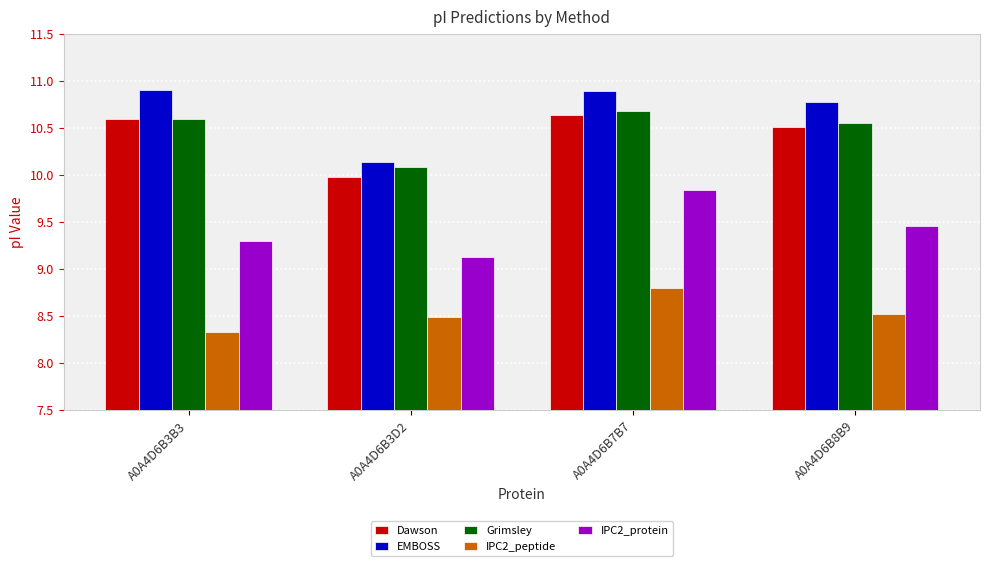

True or false: Grimsley has a value of 10.7 at A0A4D6B7B7.

True